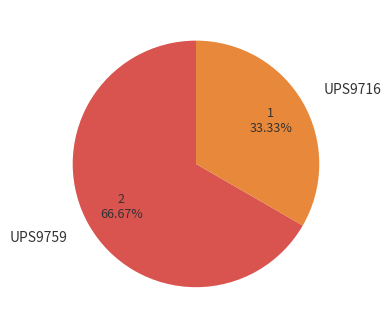

To the nearest percent, what is the difference between the largest and smallest slice percentages?

33%